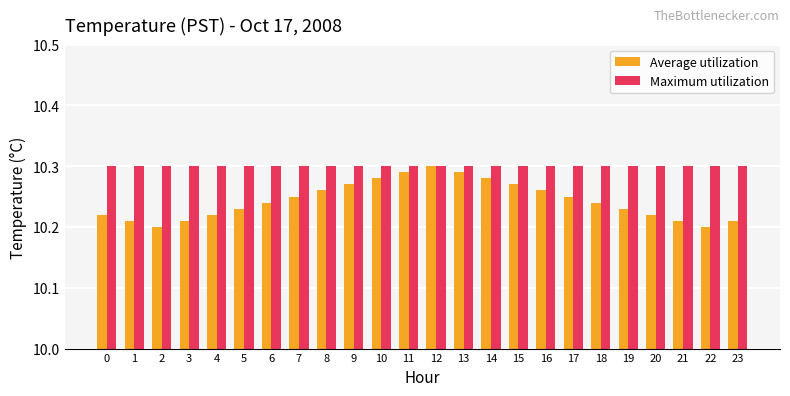

Are the bars grouped side by side (vs. stacked)?

Yes